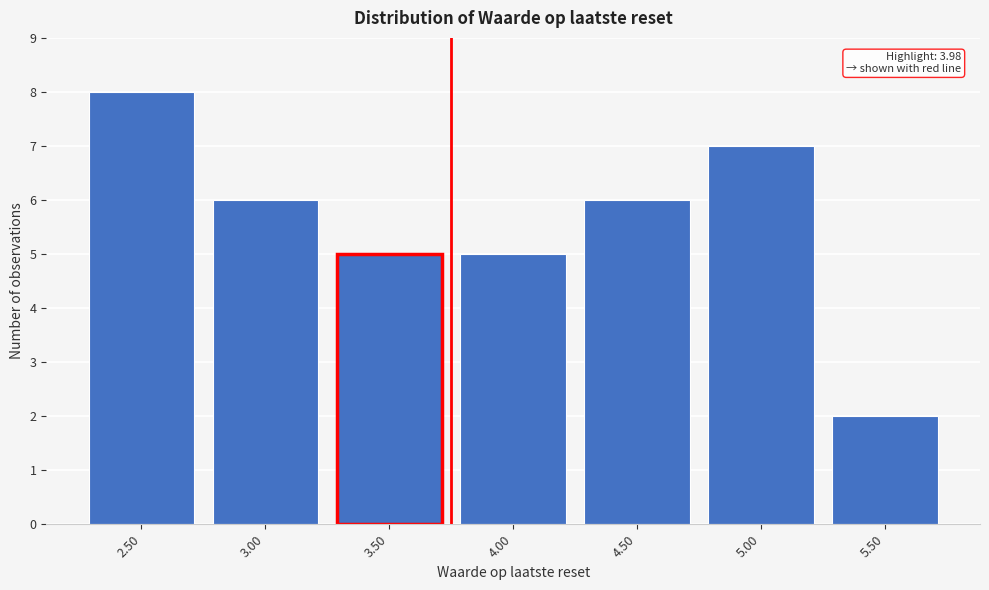

Reading left to right, list all the values displayed in this chart.

8	6	5	5	6	7	2